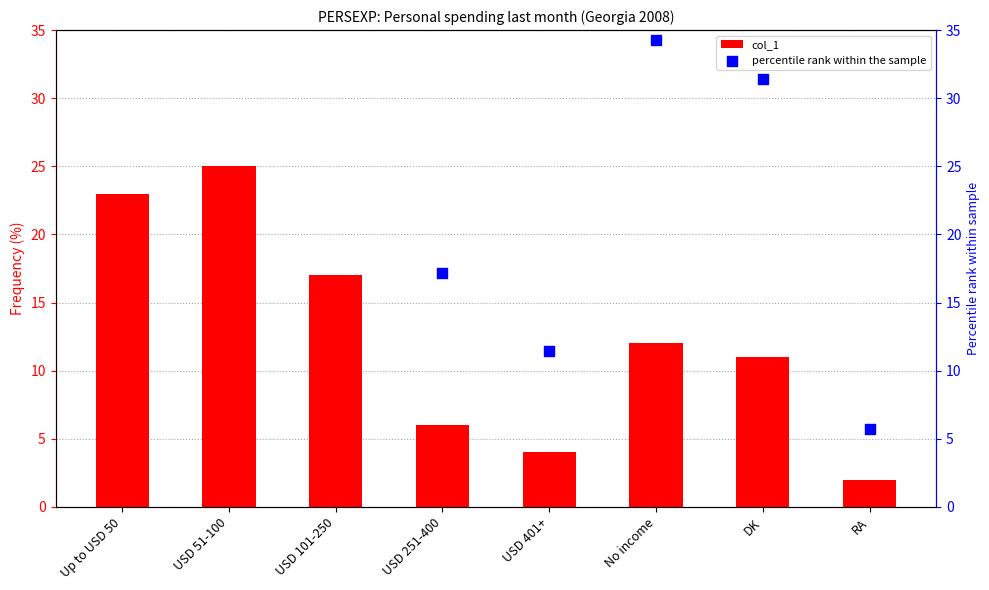

At how many categories does at least one series exceed 44?

3